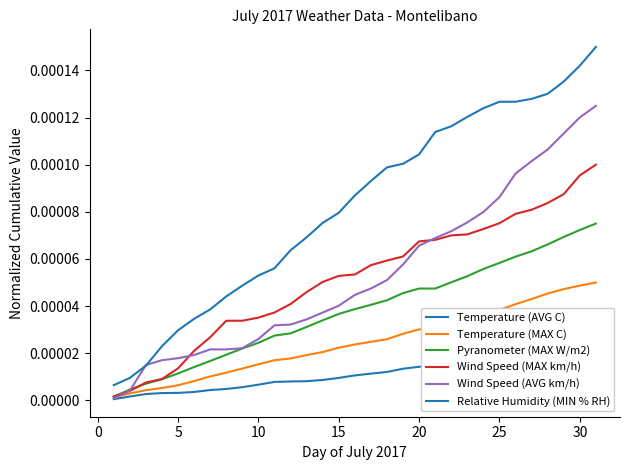

True or false: Wind Speed (MAX km/h) and Relative Humidity (MIN % RH) intersect in this chart.

False